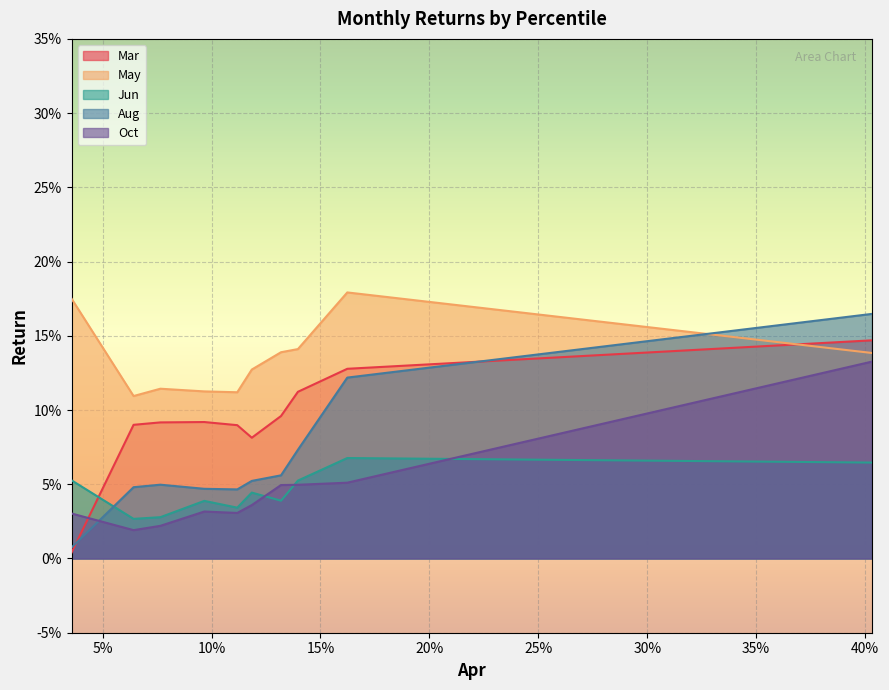

Does the chart display data point markers on the line(s)?

No